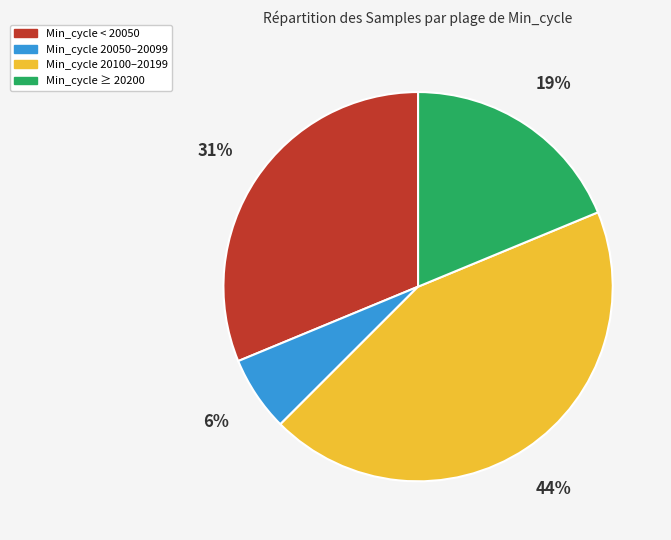

To the nearest percent, what is the average slice percentage?

25%